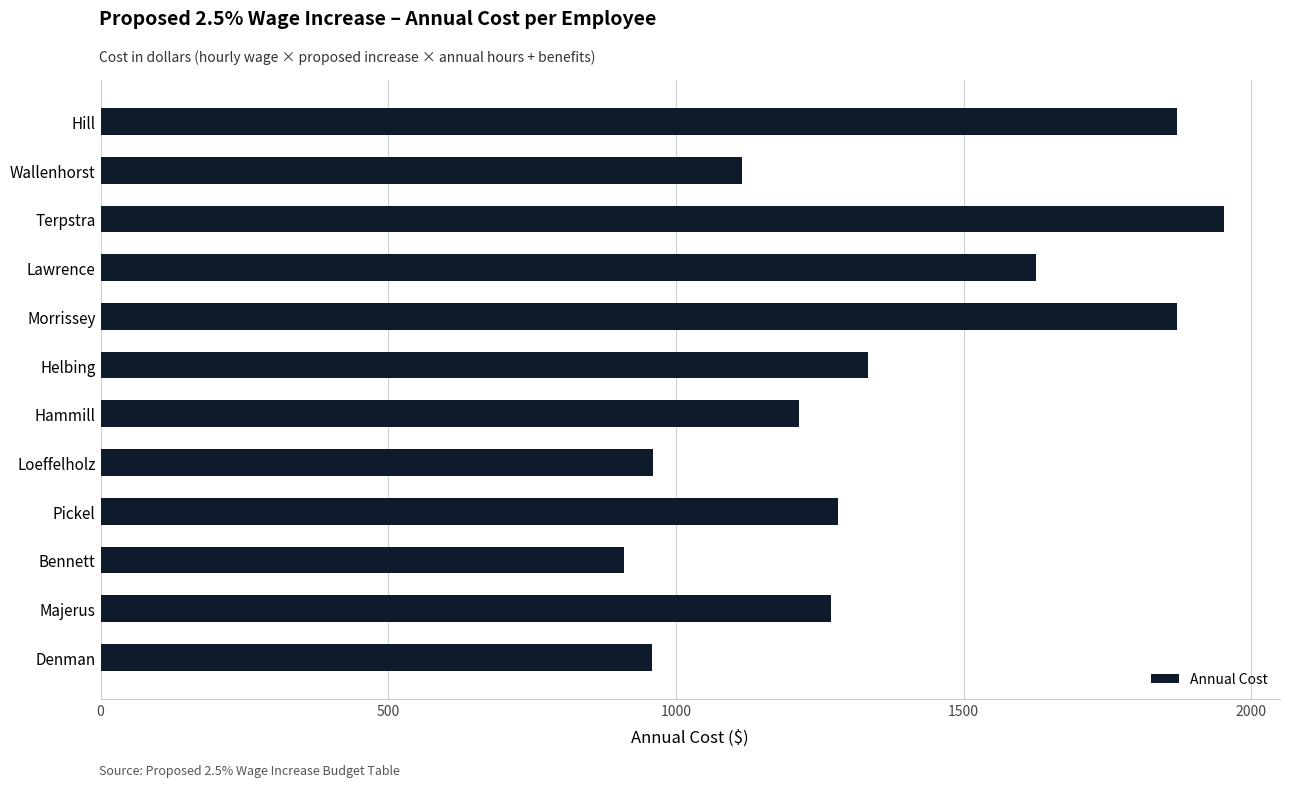

What is the smallest value displayed?

910.2